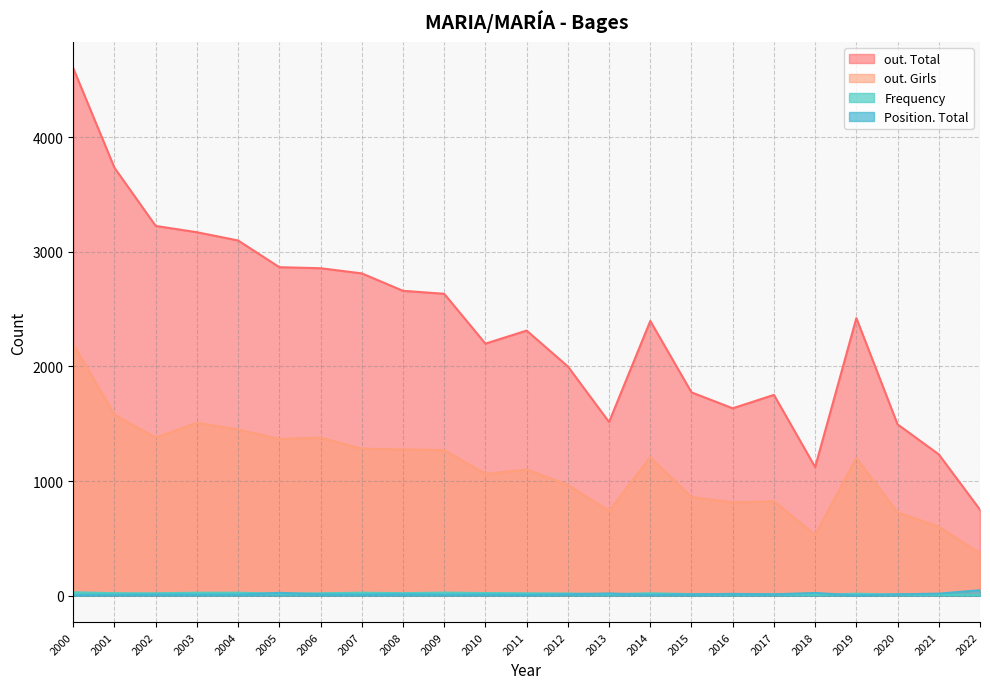

At which label does out. Total reach its peak?

2000